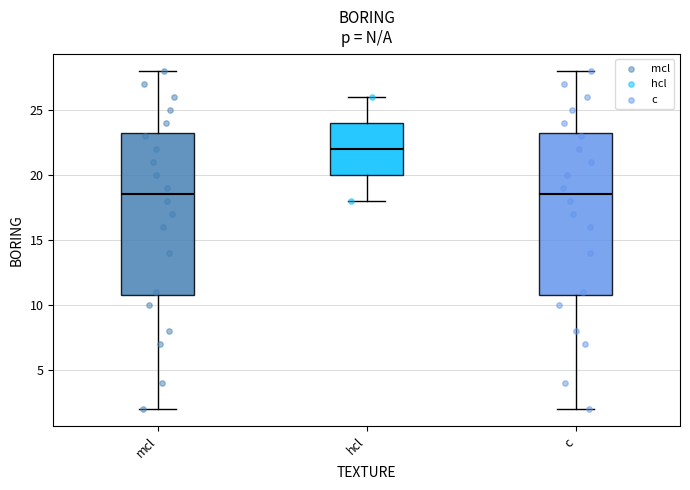

Reading left to right, transcribe this box plot: for each box, give where its median line is, the range the box spans, and where its two whiskers end, as read against the y-axis. The values are not printed on the chart, so give them approximately, as read against the axis.

mcl: median 18.5, box 11.0 to 23.5, whiskers 2.0 to 28.0
hcl: median 22.0, box 20.0 to 24.0, whiskers 18.0 to 26.0
c: median 18.5, box 11.0 to 23.5, whiskers 2.0 to 28.0